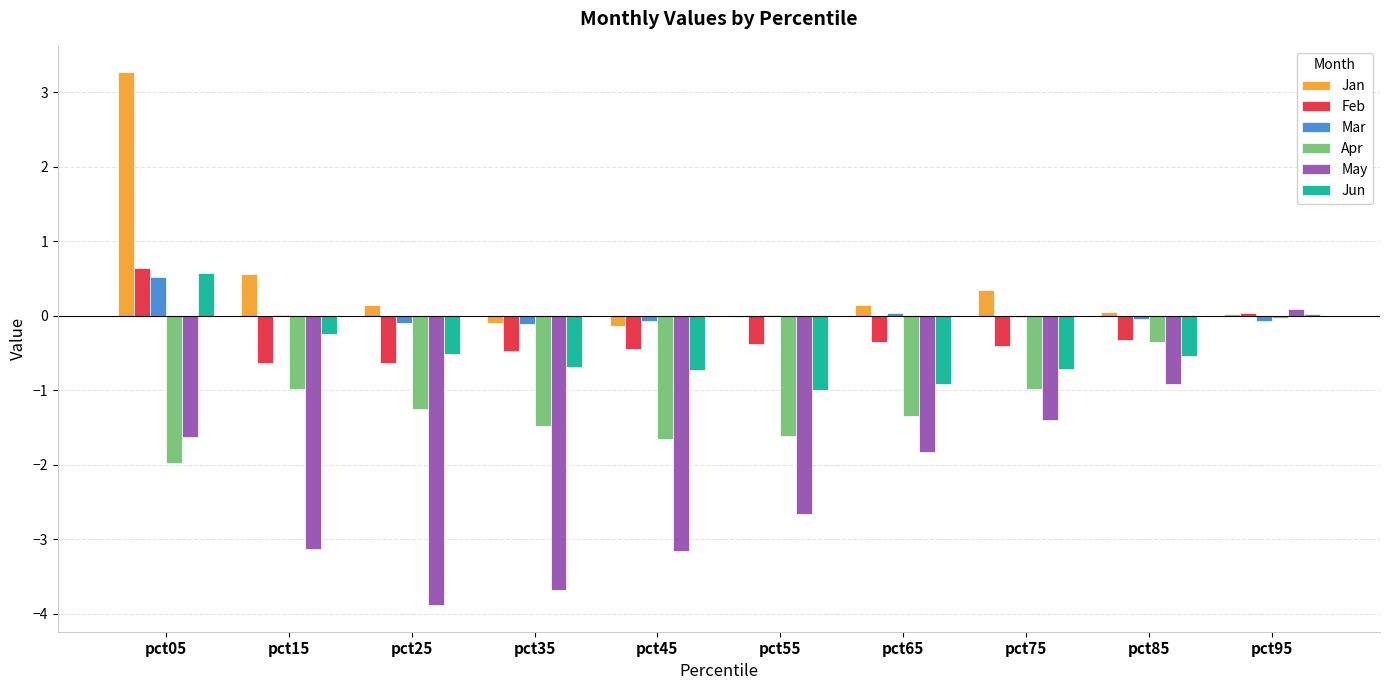

At which label does Apr reach its peak?

pct95